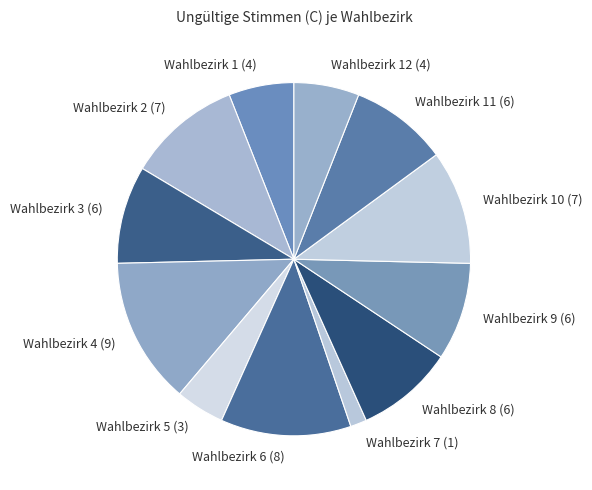

Is it true that Wahlbezirk 1 (4) is 6% of the pie?

True